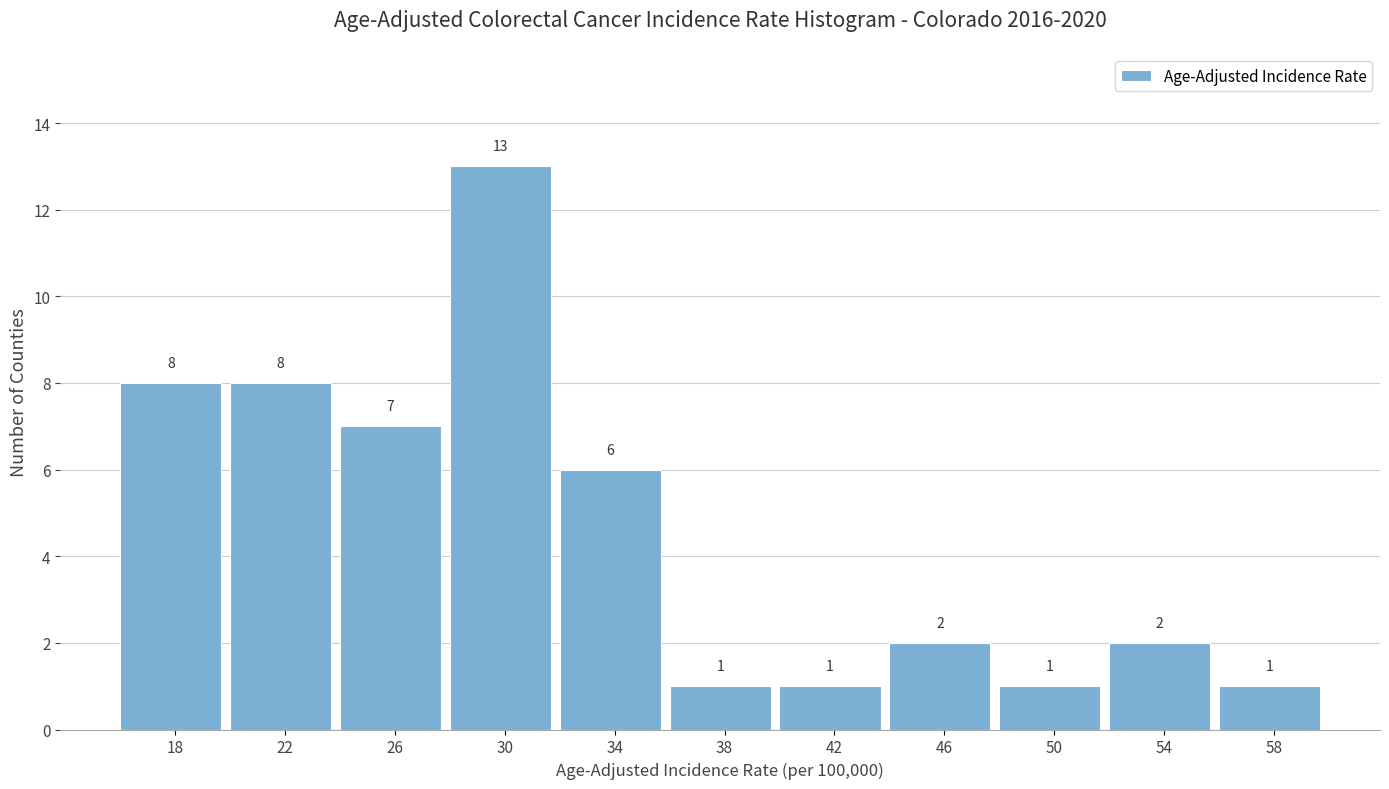

Reading left to right, what are all the values shown in this chart?

8	8	7	13	6	1	1	2	1	2	1